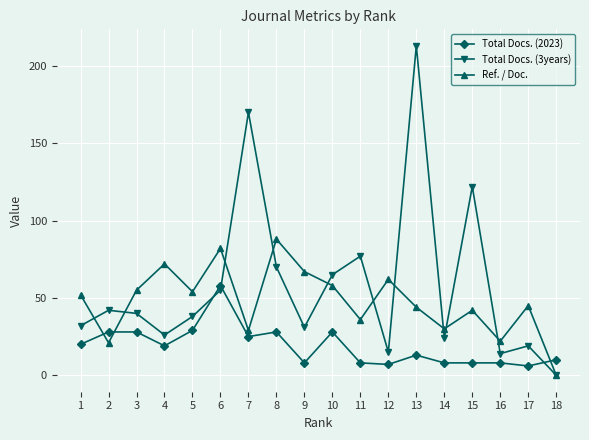

At which category does Total Docs. (3years) reach its first local peak?

2